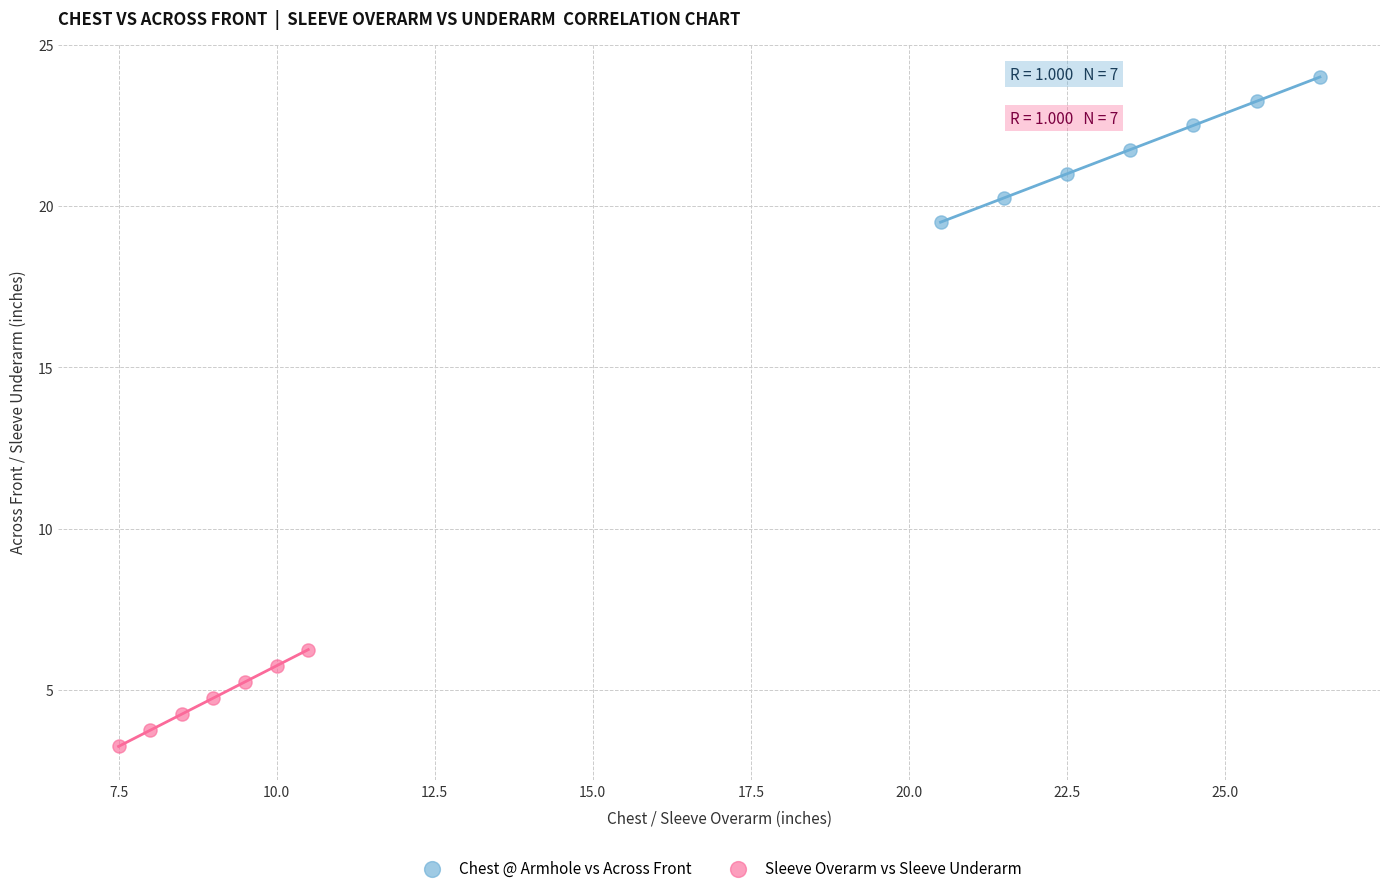

Which series has the largest Y range (max minus min)?

Chest @ Armhole vs Across Front